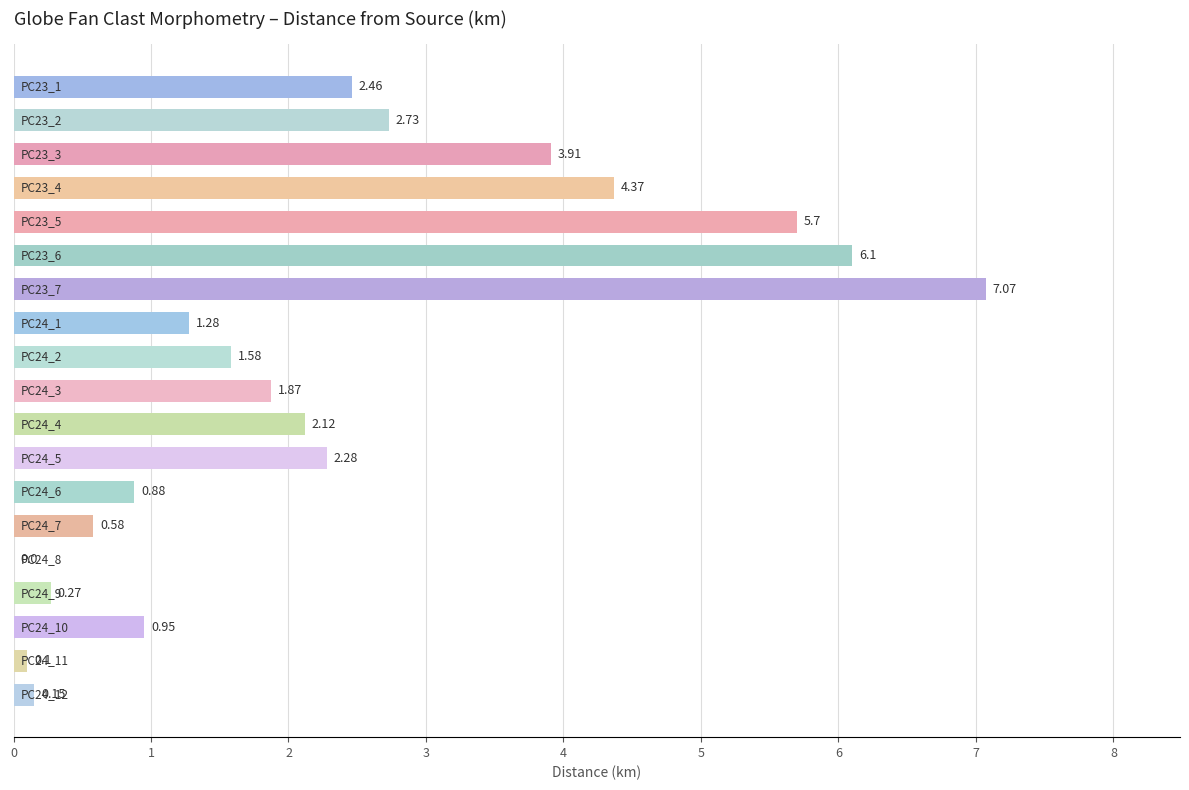

What is the sum of all values?

44.4